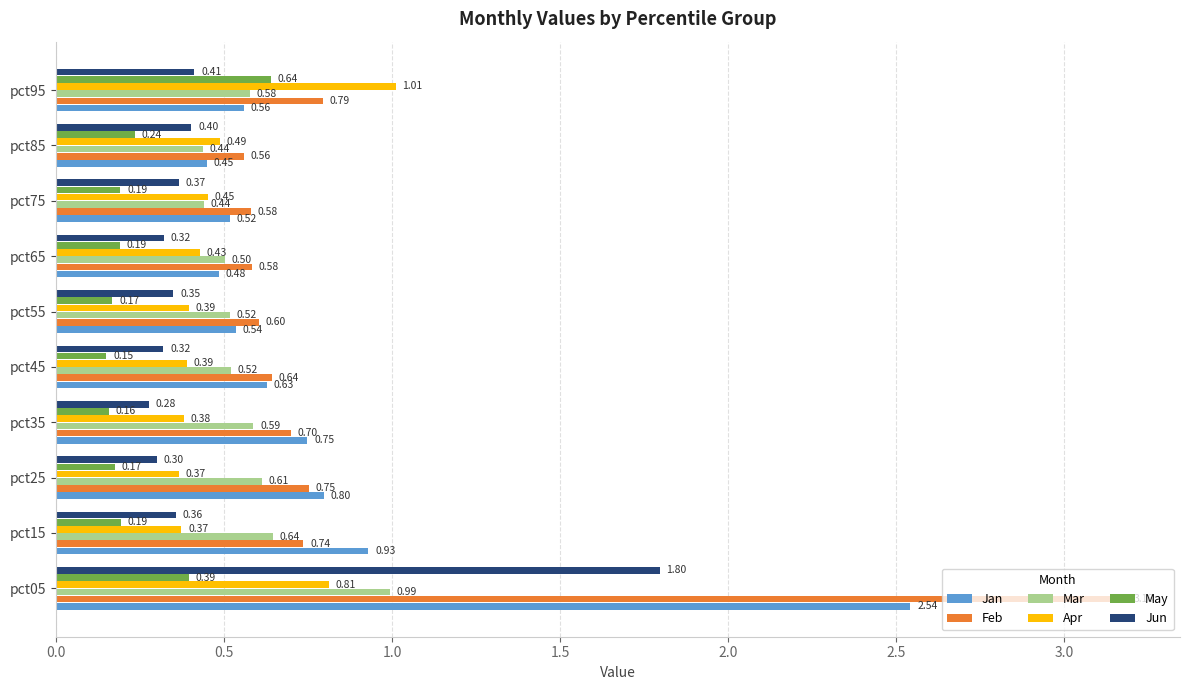

Which series has the largest range (max minus min)?

Feb